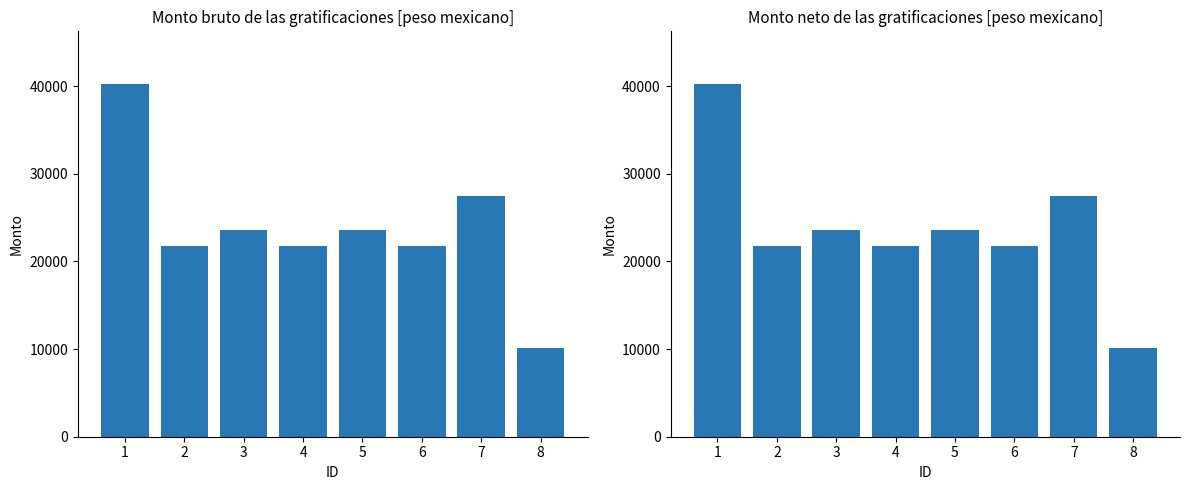

What is the approximate value of Monto bruto de las gratificaciones at 8?

10073.3